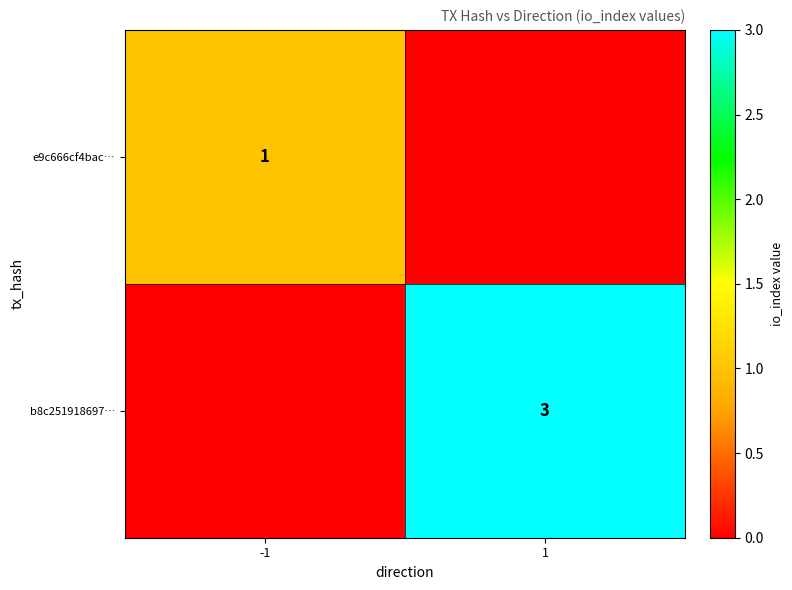

Is the value of e9c666cf4bac… at -1 greater than the value of b8c251918697… at 1?

No